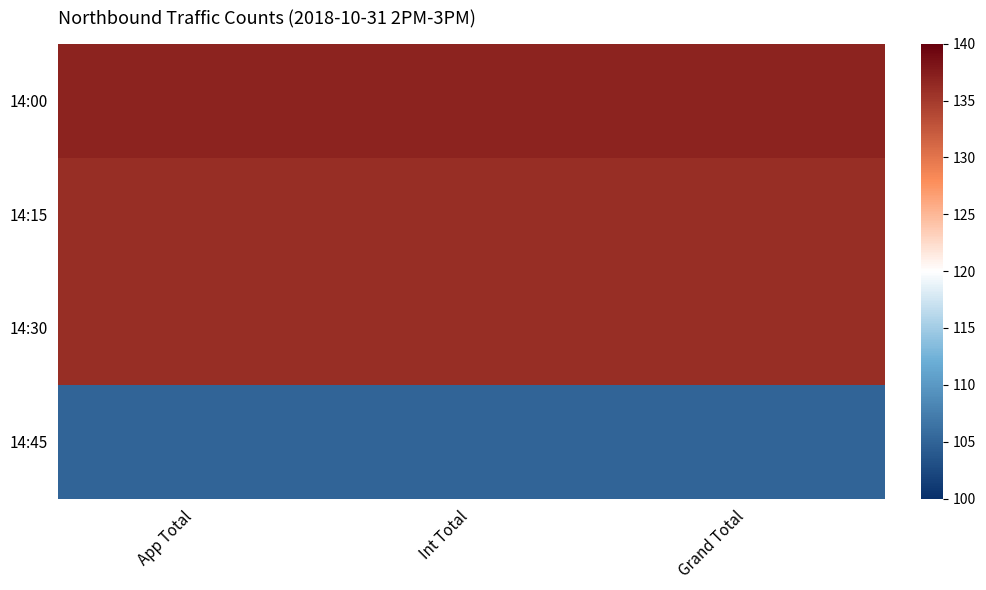

Which series changed the most between App Total and Int Total?

14:00